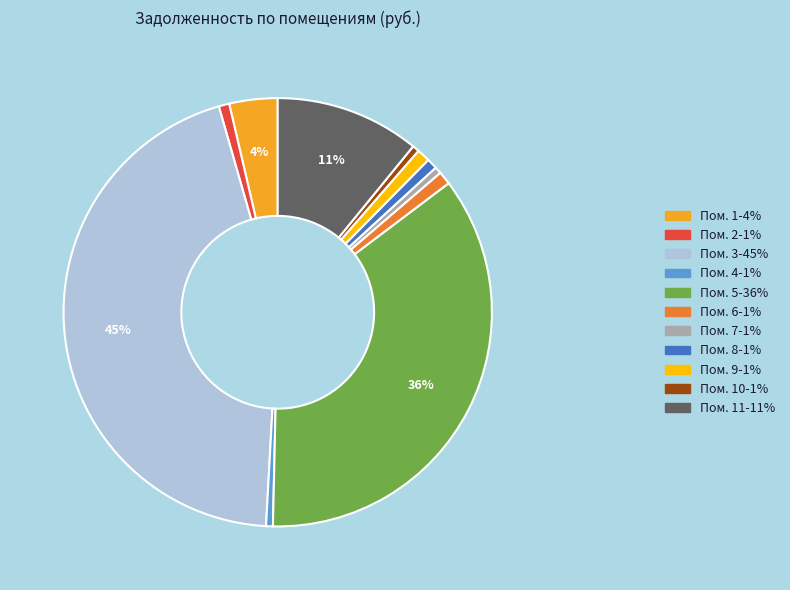

Is there a majority slice in this chart?

No